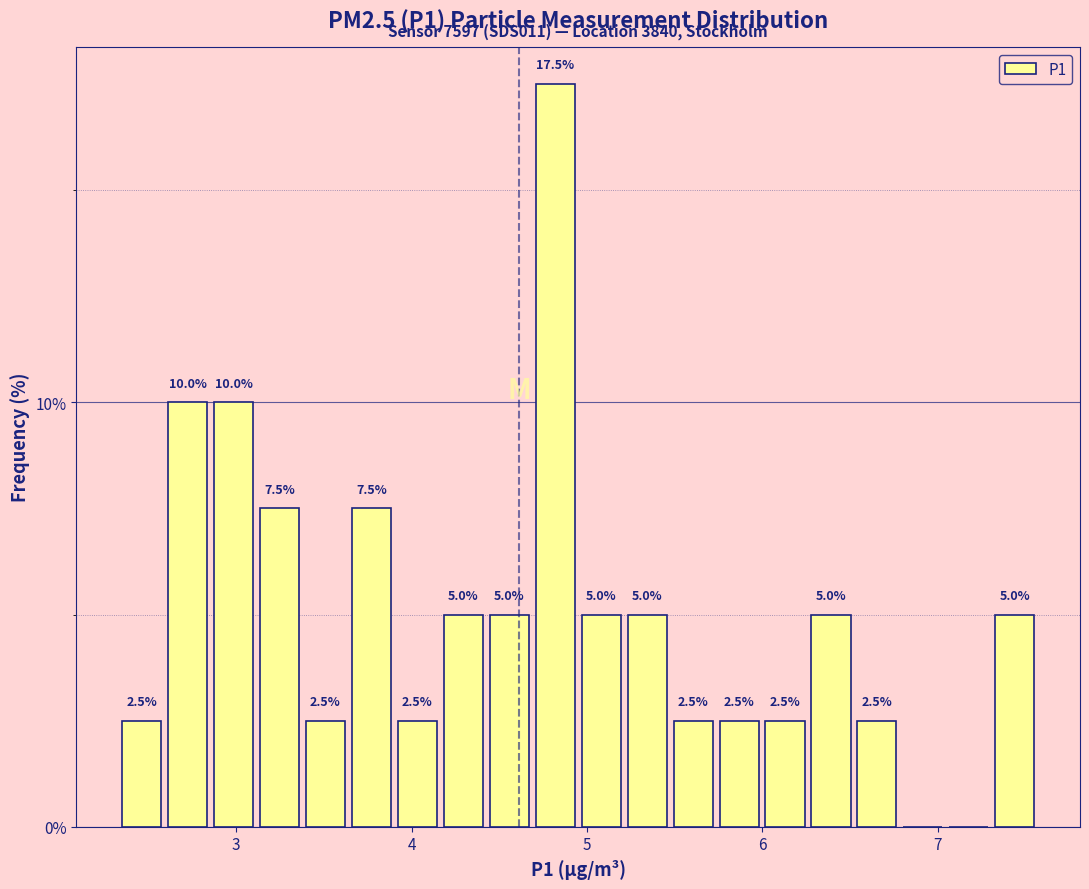

Read against the x-axis, roughly where is the centre of the tallest bar?

4.8